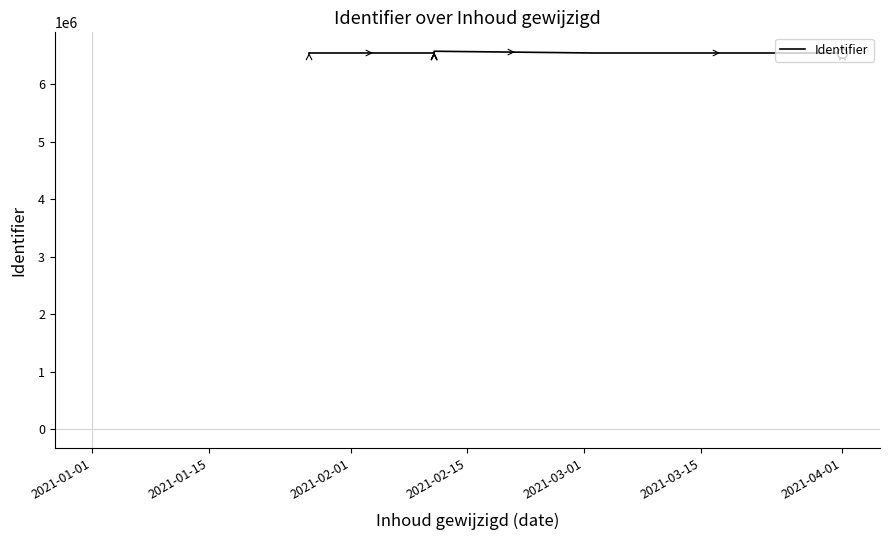

How many values are below 6541551?

5